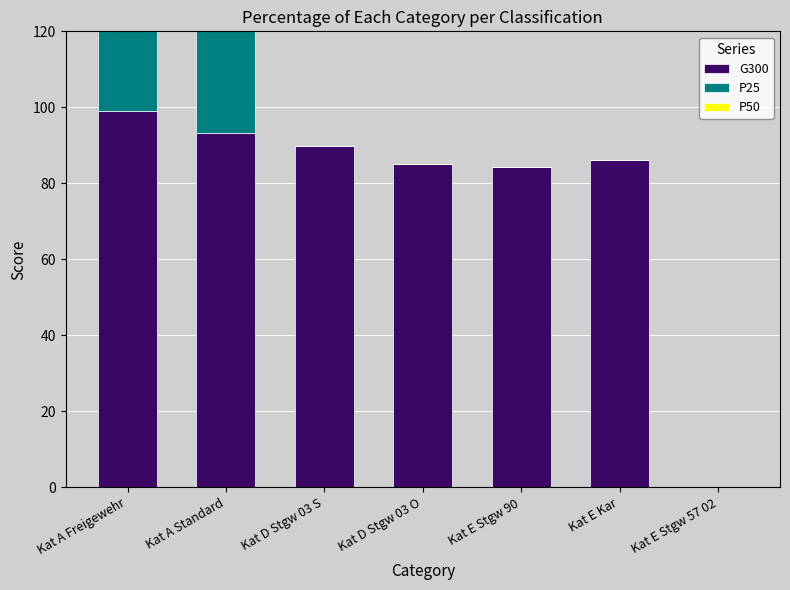

Which series has the largest range (max minus min)?

G300